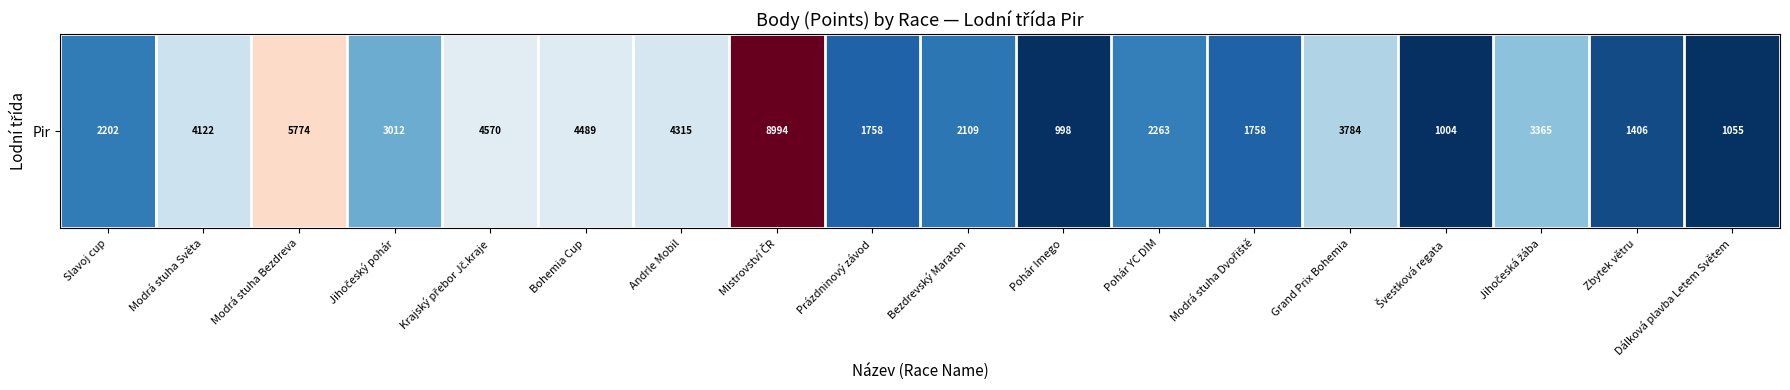

What is the smallest value displayed?

998